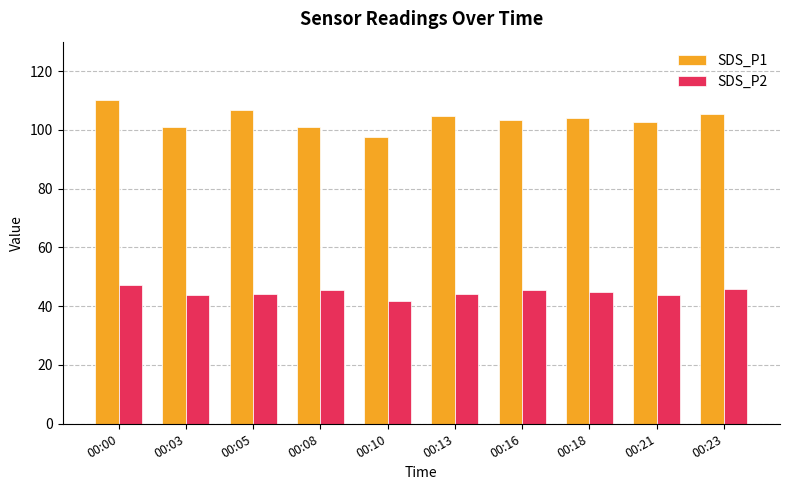

At which label does SDS_P1 reach its peak?

00:00